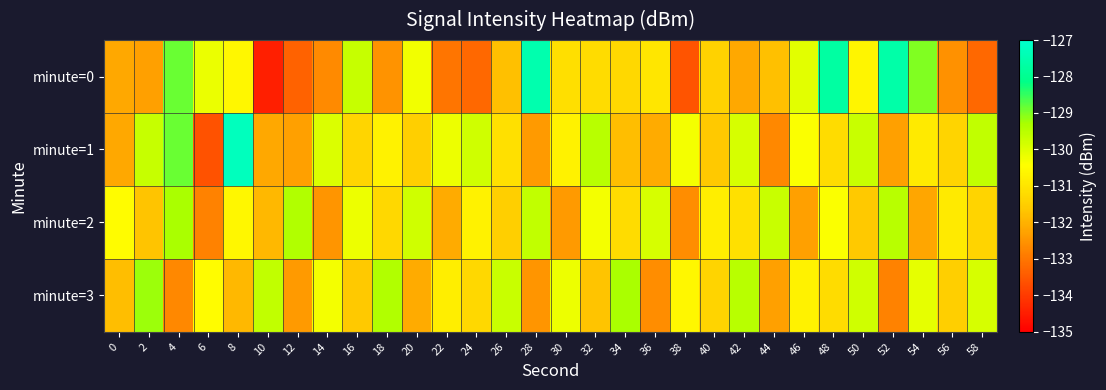

At which category is the sum across all series the highest?

4